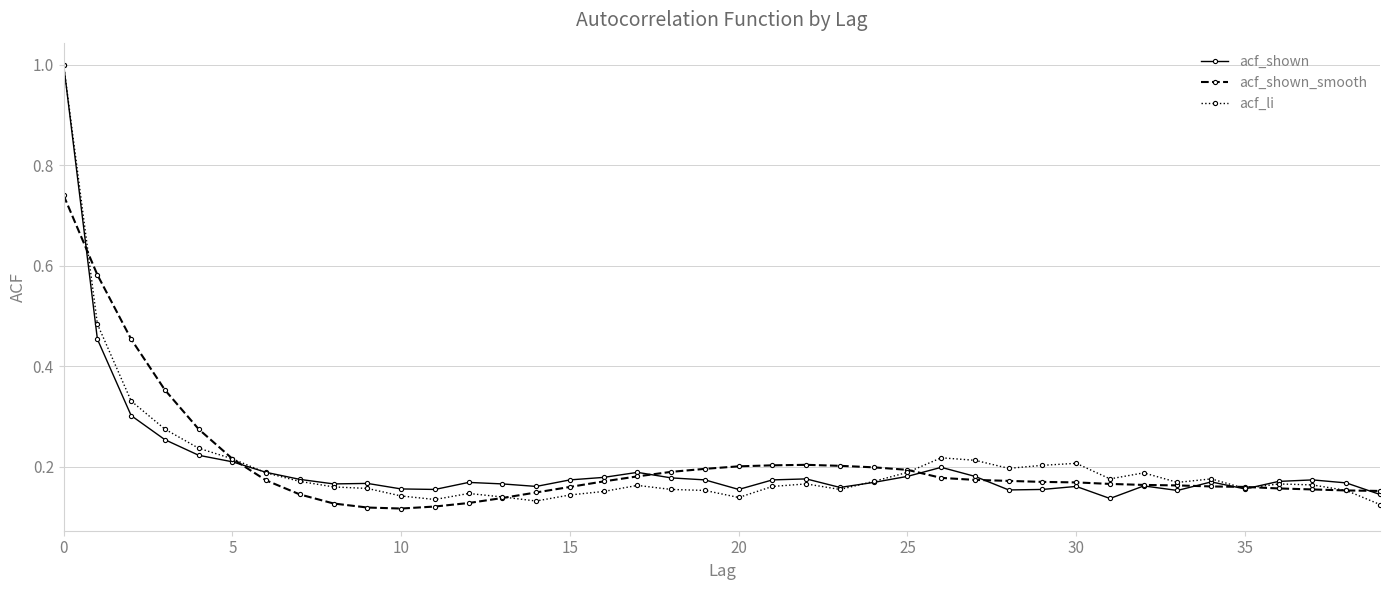

True or false: acf_li has more than 0 points higher than both neighbors.

True